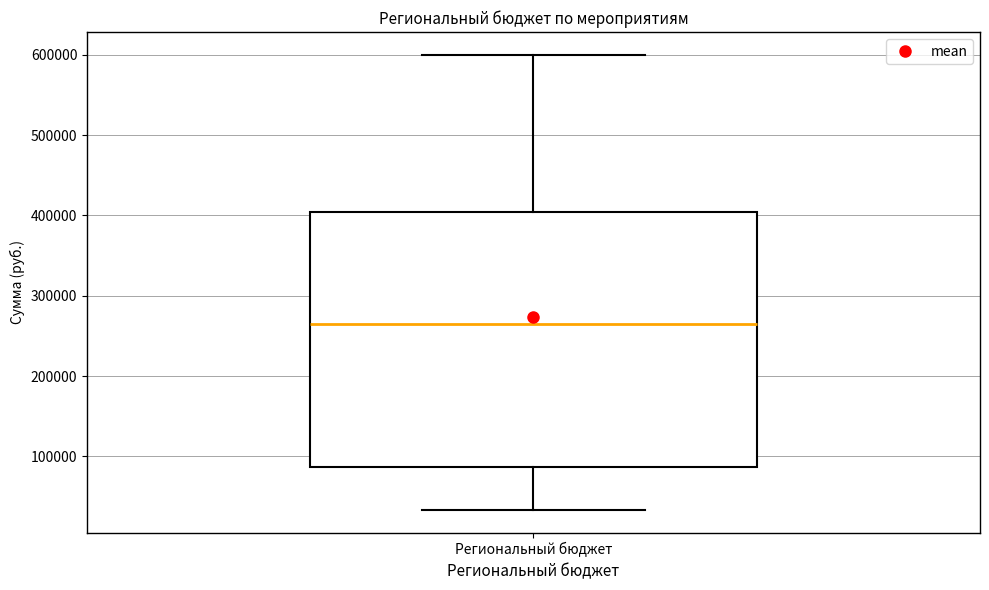

Where is the upper edge of the box for Региональный бюджет on the y-axis? The values are not printed on the chart, so give them approximately, as read against the axis.

400000